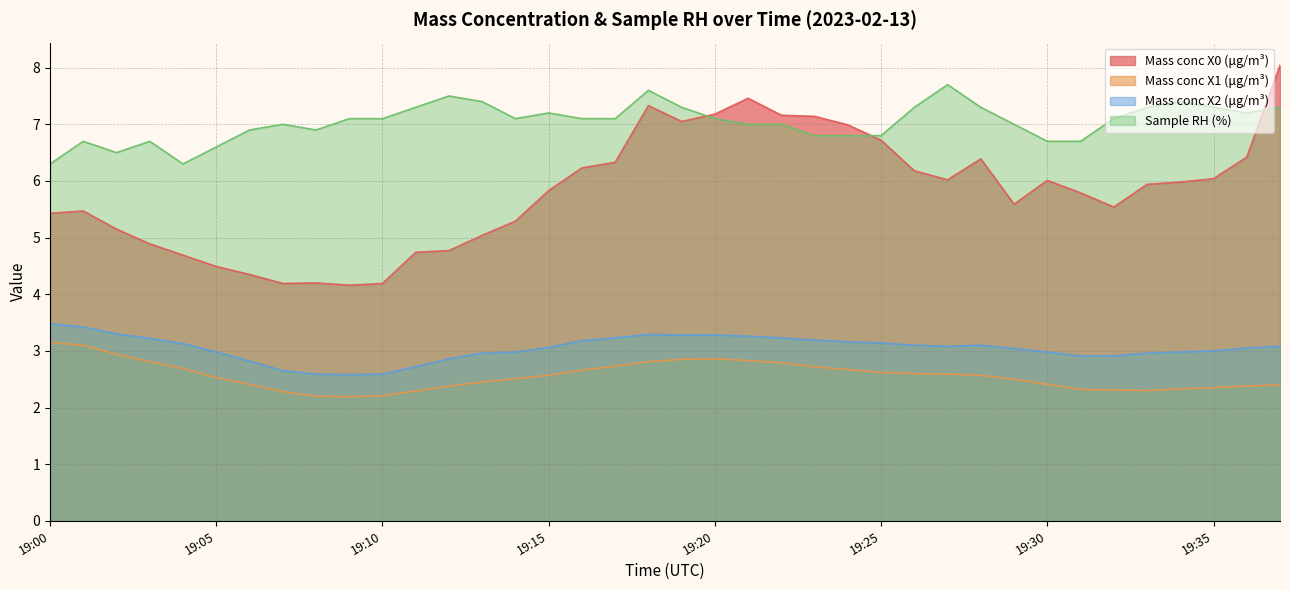

How many lines are shown in the chart?

4